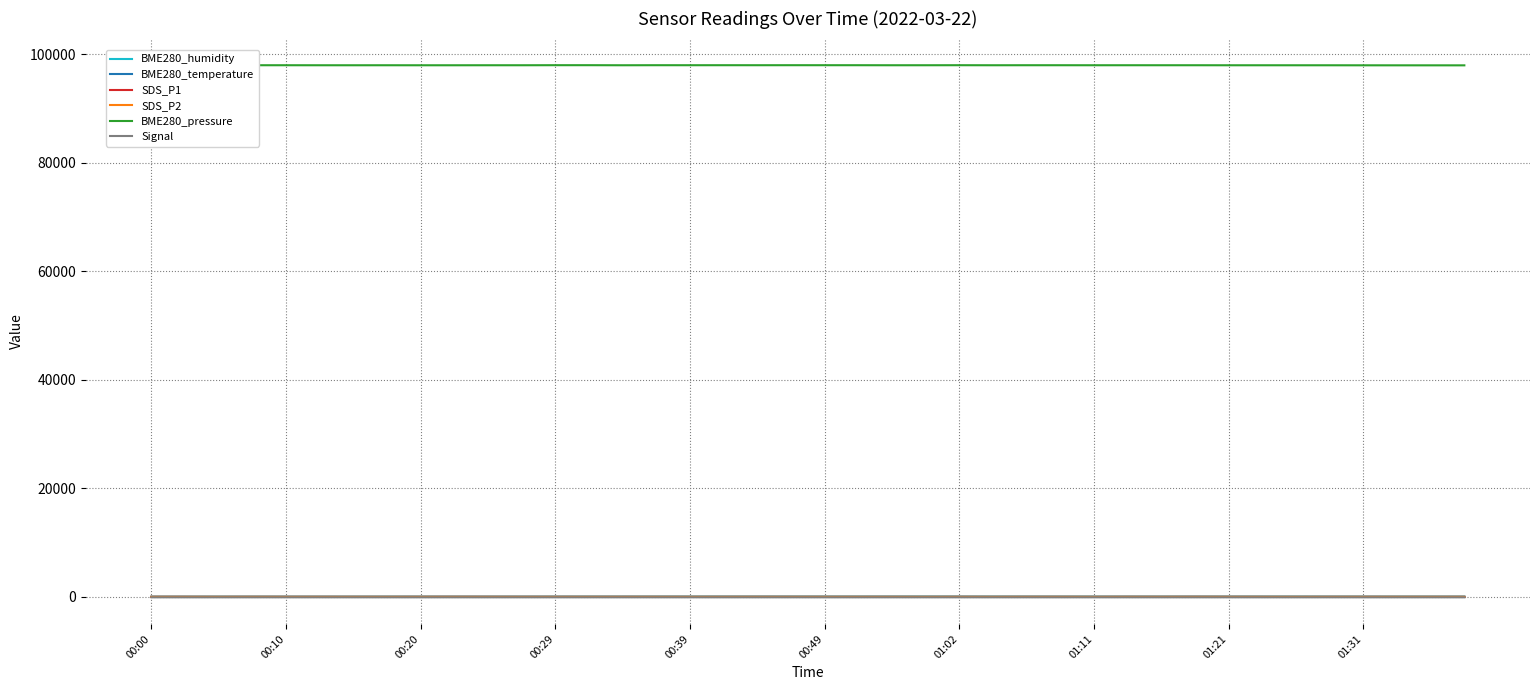

What is the maximum value shown in the chart?

98021.7